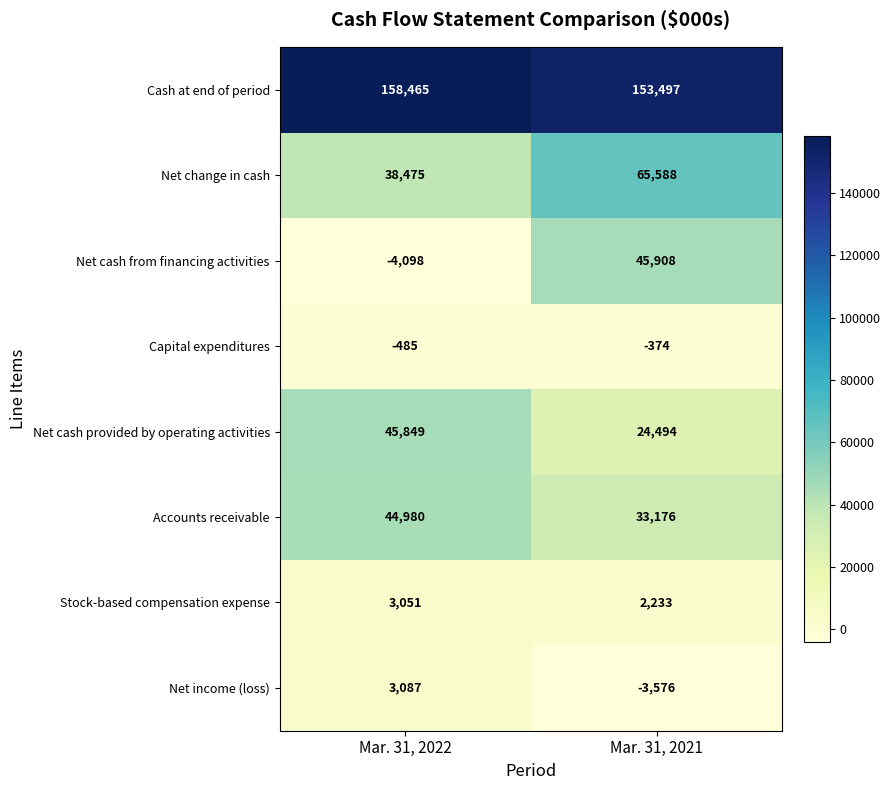

How many negative values does the Net cash from financing activities series have?

1